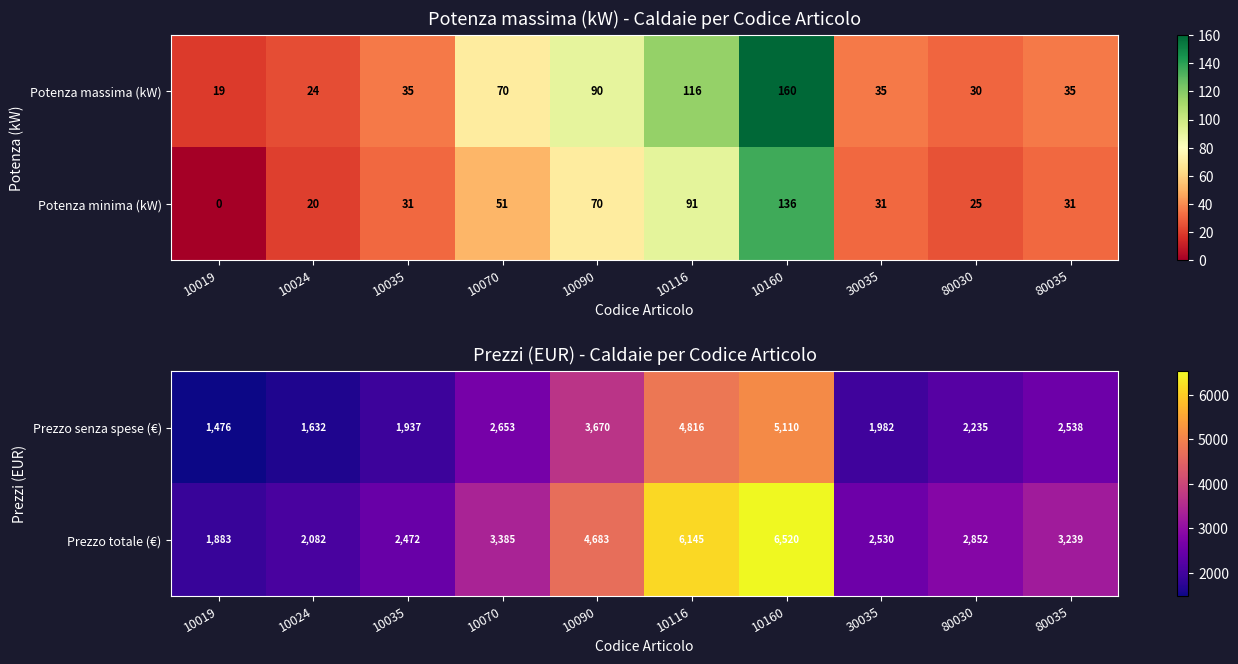

What is the sum of all Prezzo totale (€) values?

35791